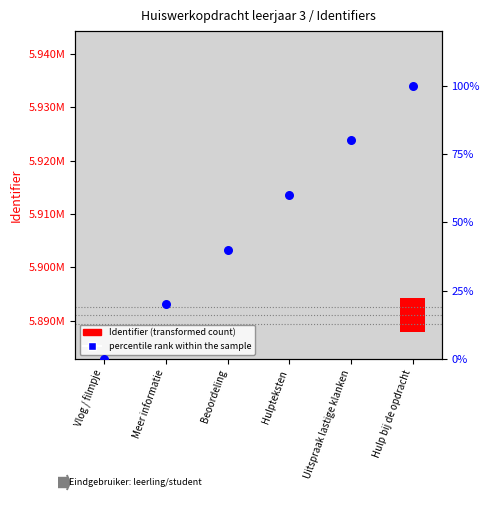

At how many categories does at least one series exceed 1998?

1